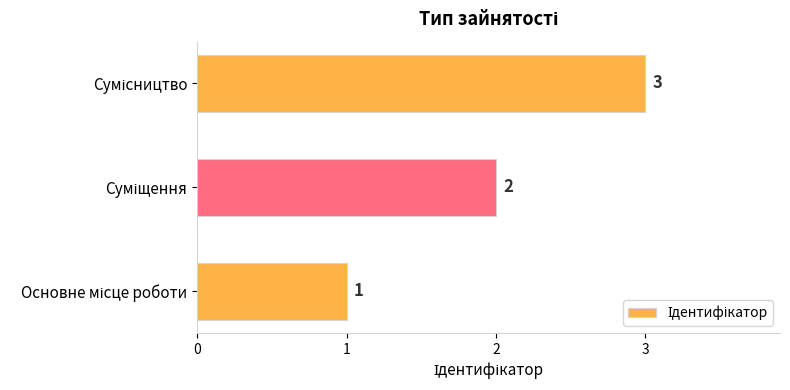

Count the values in the range 1 to 3.

3